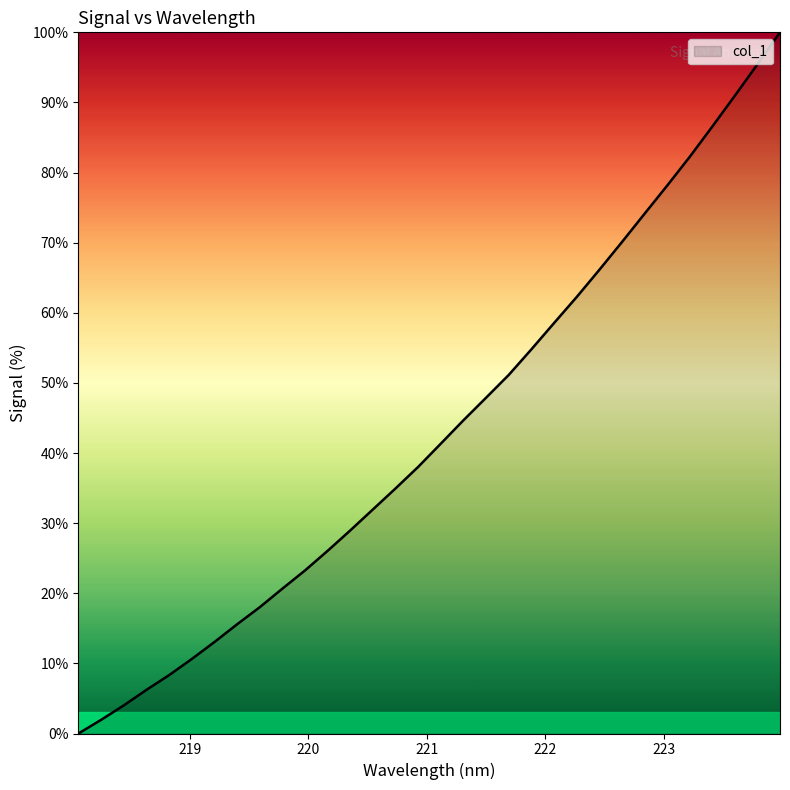

How many series are shown in this chart?

1